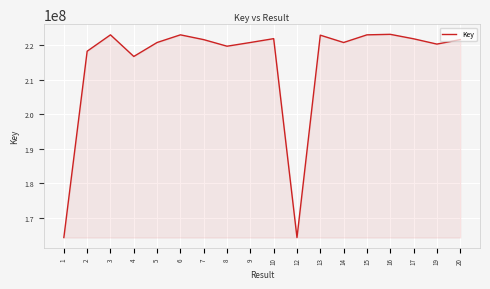

What is the greatest value displayed?

223178481